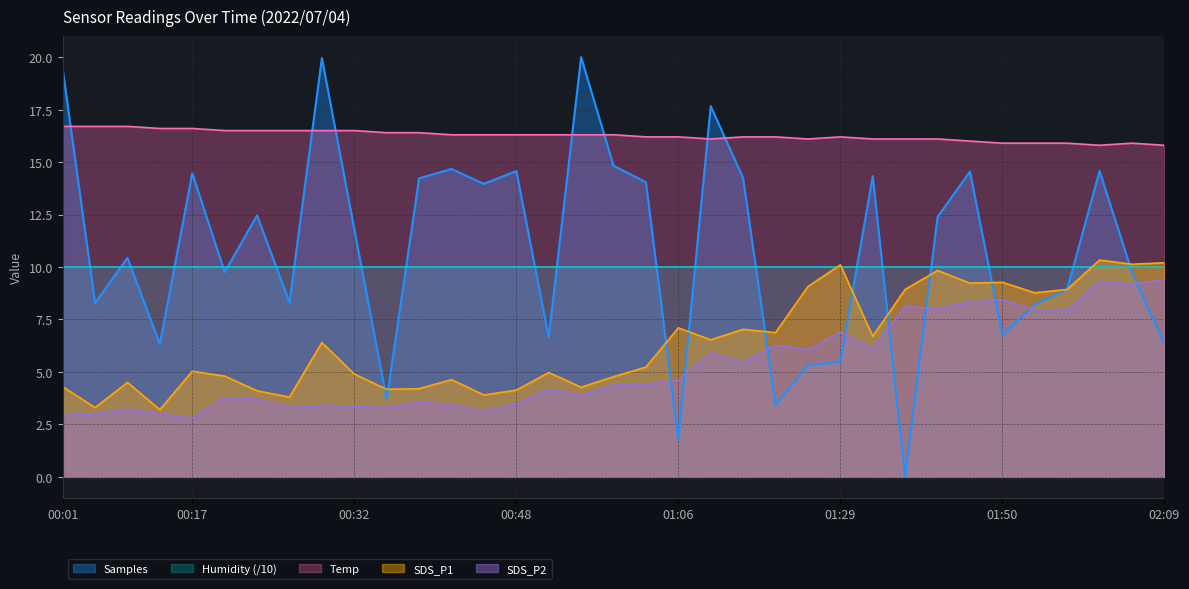

What is the highest value of the Temp series?

16.7